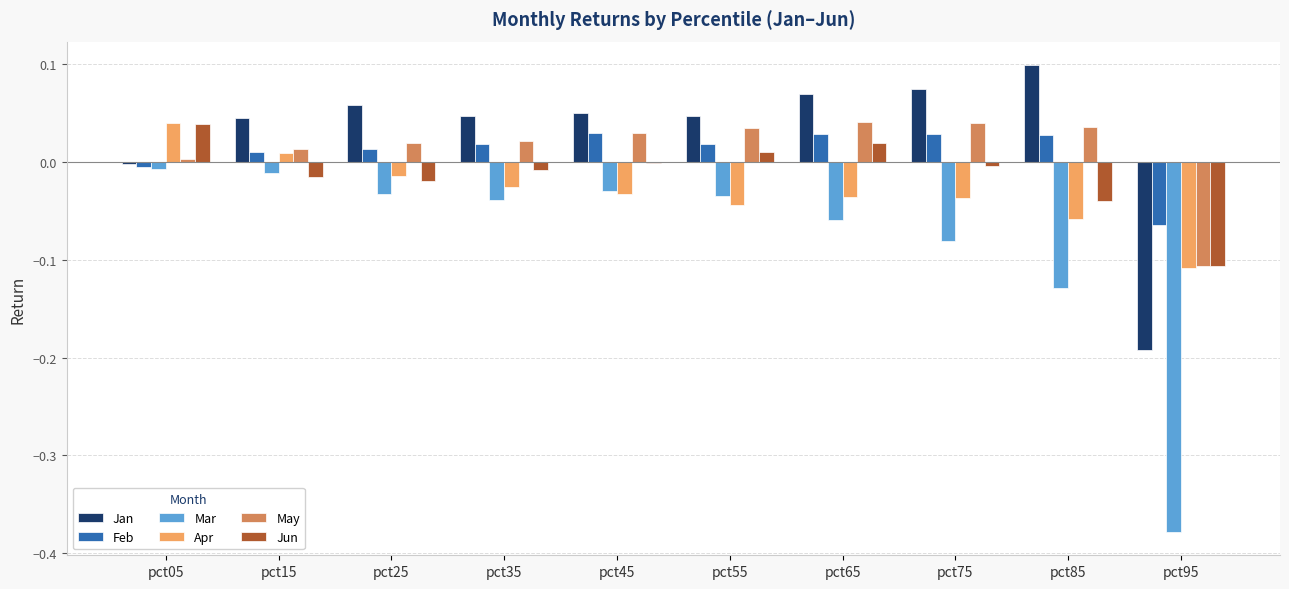

Are the bars grouped side by side (vs. stacked)?

Yes